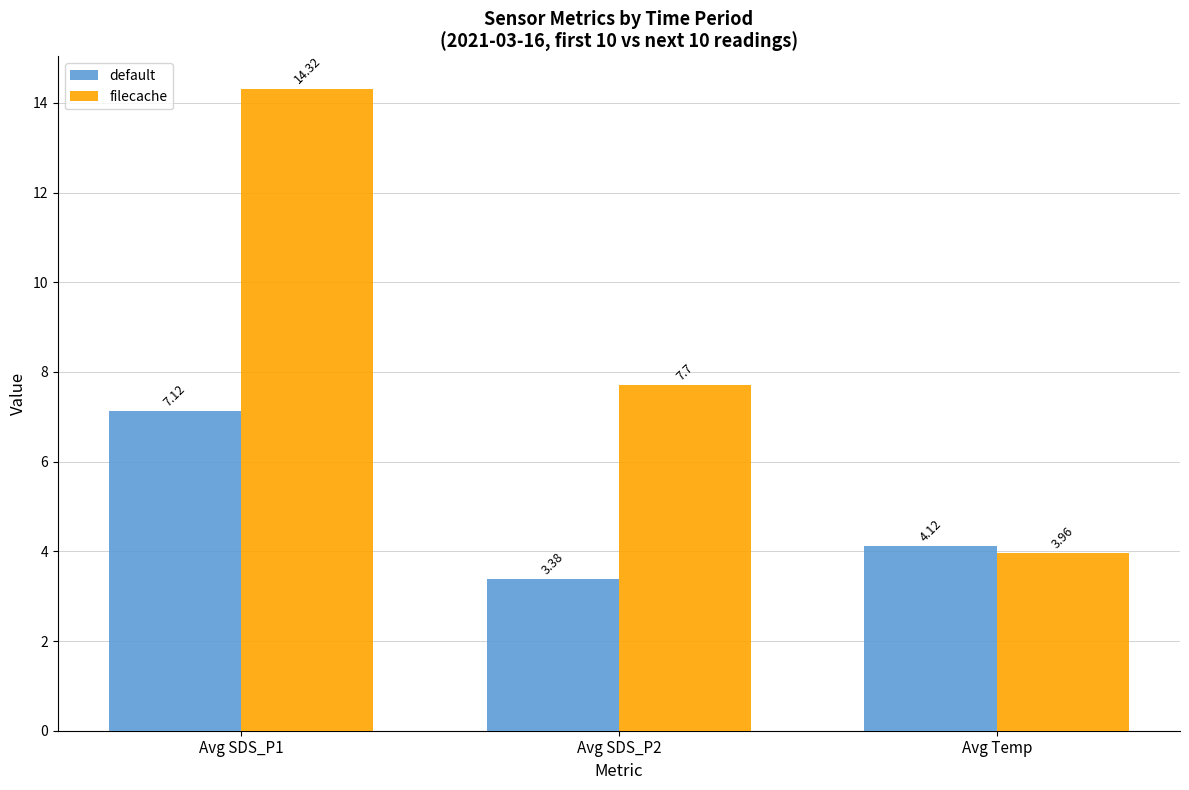

At how many categories does at least one series exceed 7?

2